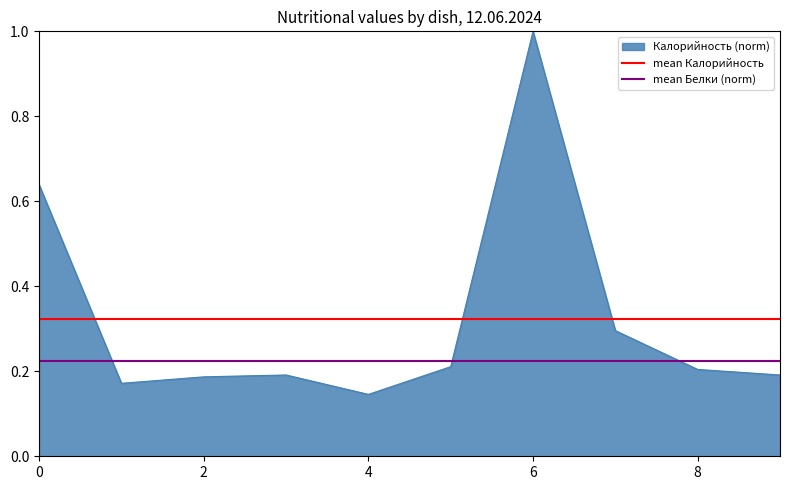

The Калорийность (norm) series shows 0.9 at 0. True or false?

False